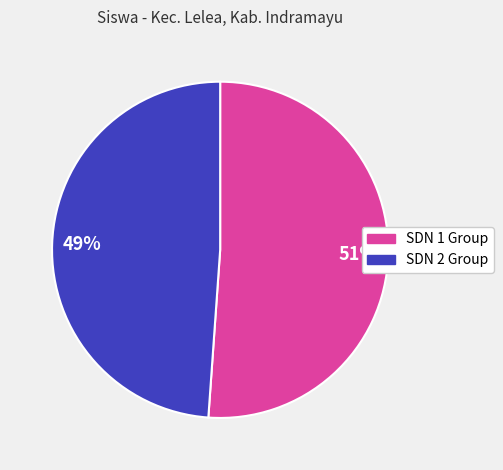

Is there a majority slice in this chart?

Yes